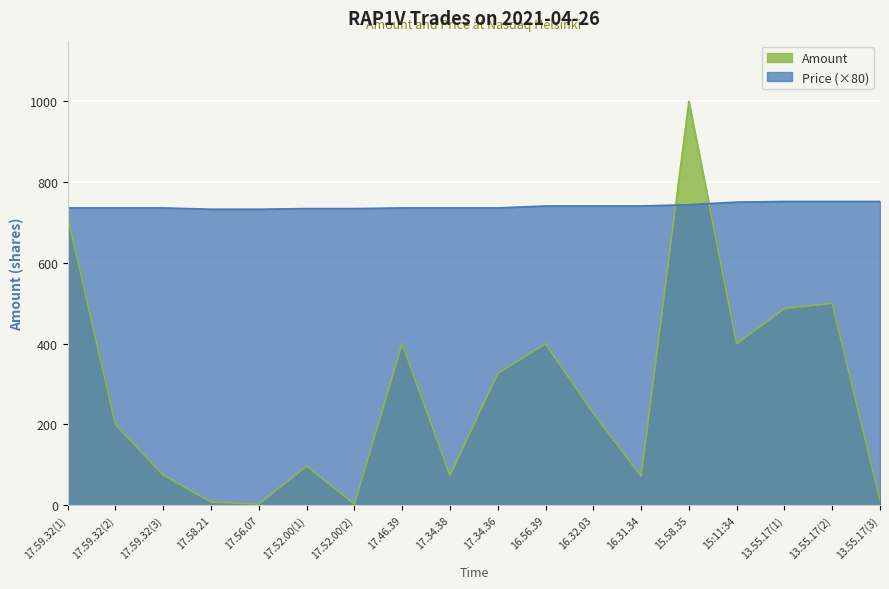

True or false: Amount has a value of 3.0 at 17.56.07.

True